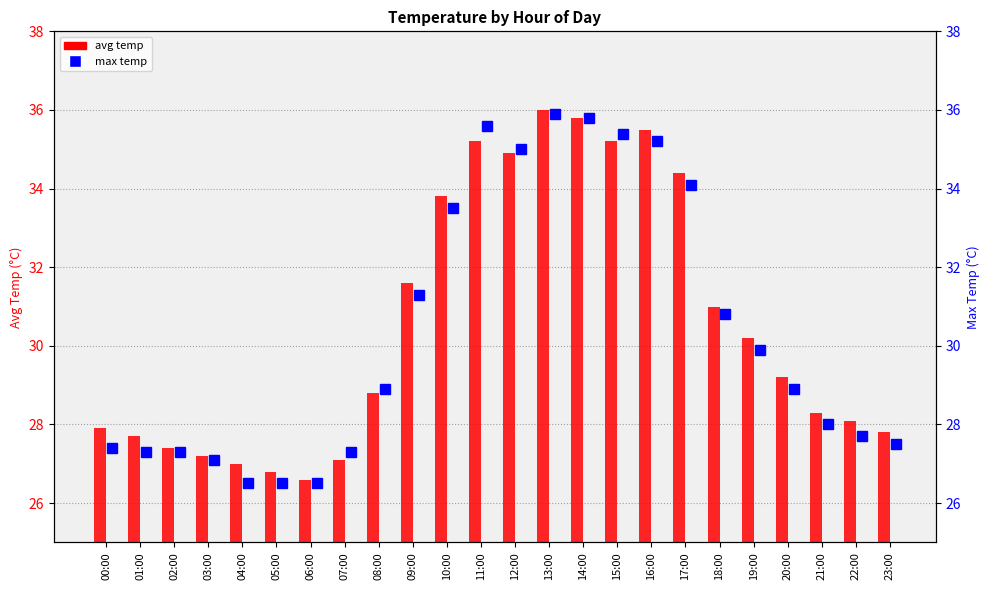

Reading left to right, what are all the values shown in this chart?

avg temp: 27.9	27.7	27.4	27.2	27.0	26.8	26.6	27.1	28.8	31.6	33.8	35.2	34.9	36.0	35.8	35.2	35.5	34.4	31.0	30.2	29.2	28.3	28.1	27.8
max temp: 27.4	27.3	27.3	27.1	26.5	26.5	26.5	27.3	28.9	31.3	33.5	35.6	35.0	35.9	35.8	35.4	35.2	34.1	30.8	29.9	28.9	28.0	27.7	27.5